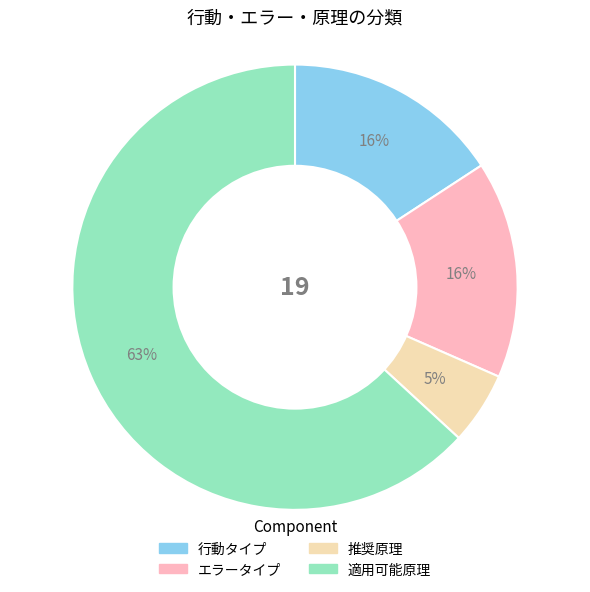

To the nearest percent, what portion does エラータイプ represent?

16%